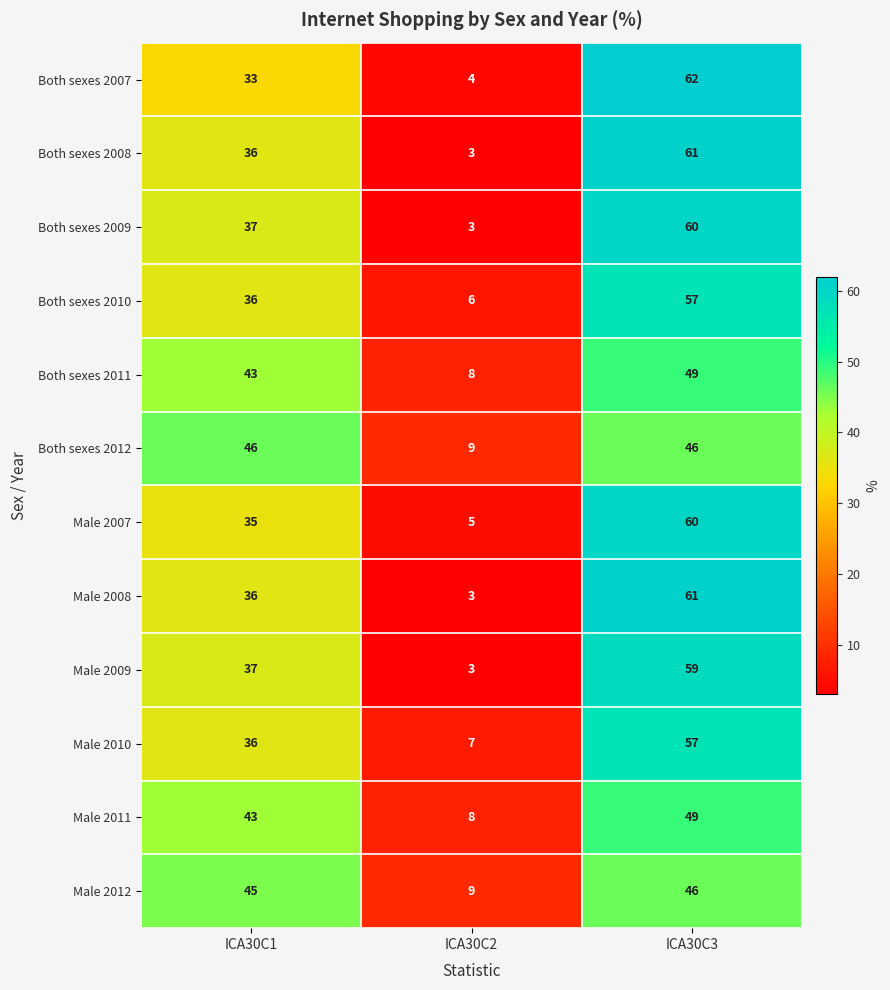

Which label corresponds to the largest value in the chart?

ICA30C3